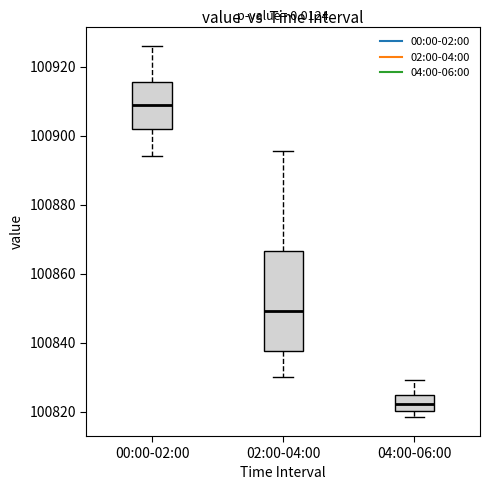

Reading left to right, transcribe this box plot: for each box, give where its median line is, the range the box spans, and where its two whiskers end, as read against the y-axis. The values are not printed on the chart, so give them approximately, as read against the axis.

00:00-02:00: median 100908, box 100902 to 100916, whiskers 100894 to 100926
02:00-04:00: median 100850, box 100838 to 100866, whiskers 100830 to 100896
04:00-06:00: median 100822, box 100820 to 100824, whiskers 100818 to 100830